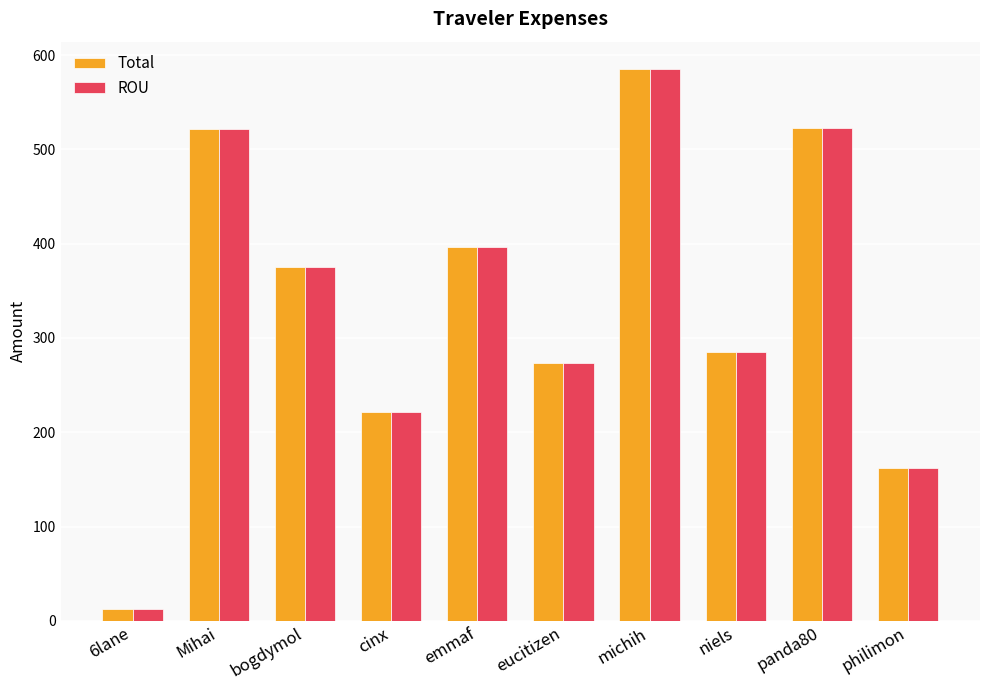

What is the sum of the ROU values at eucitizen and niels?

558.6